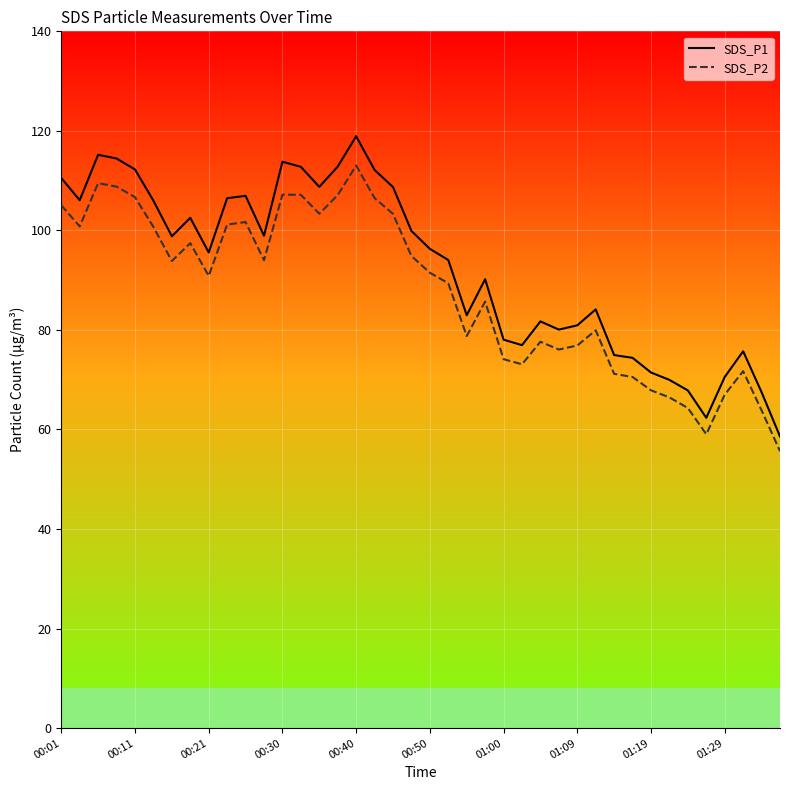

Which series changed the most between 25 and 31?

SDS_P1